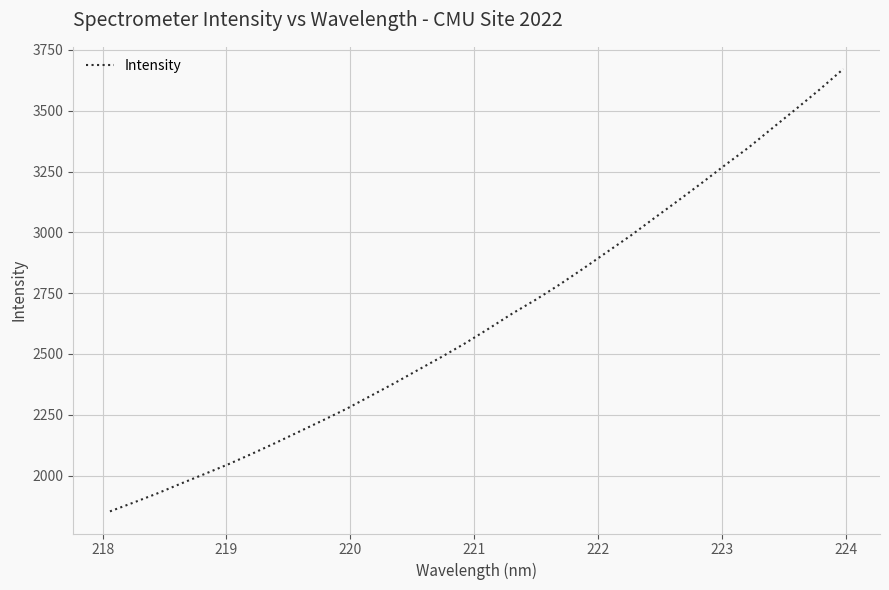

What is the minimum value shown in the chart?

1852.6